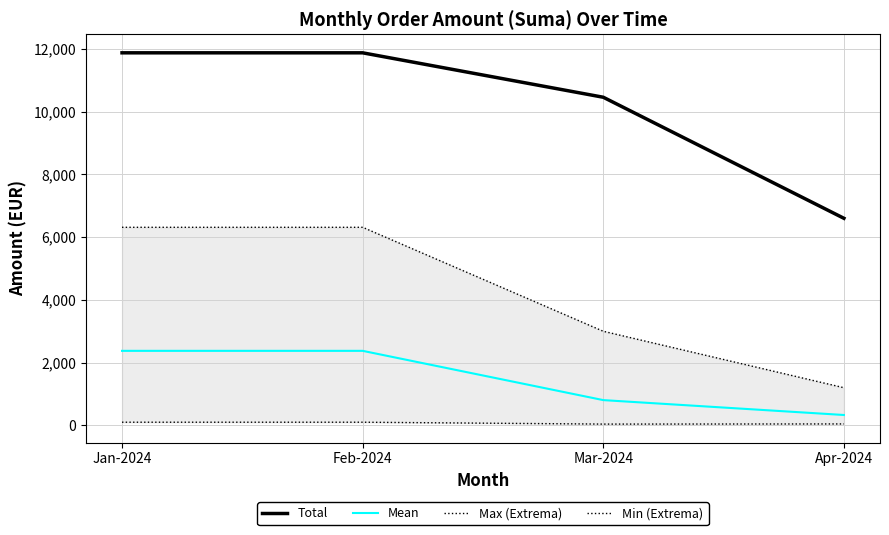

True or false: Min (Extrema) and Max (Extrema) cross at least once.

False